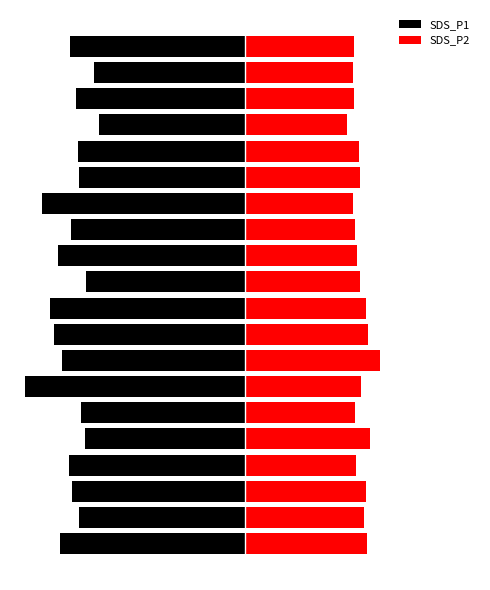

What is the sum of the SDS_P2 values at 10 and 11?

30.0